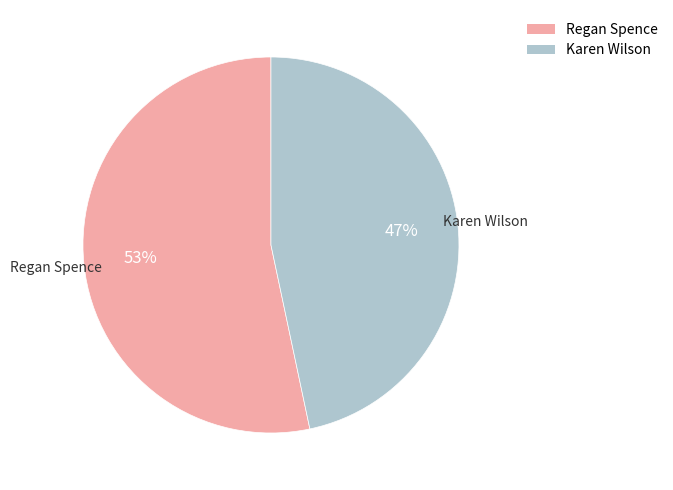

Is the sum of Regan Spence and Karen Wilson greater than half?

Yes